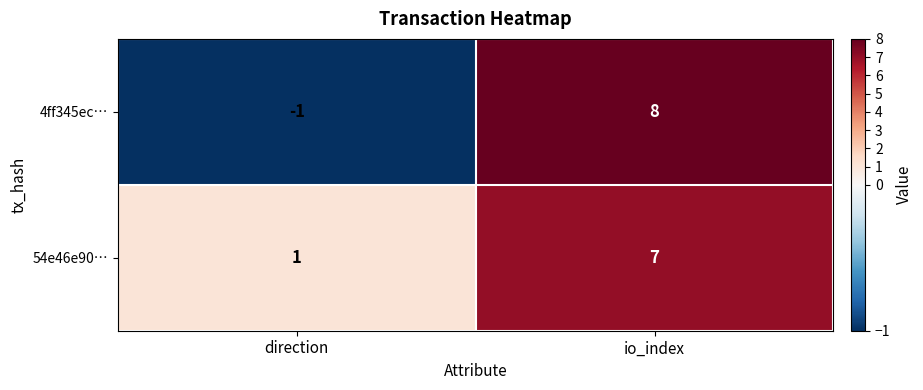

What is the sum of the 4ff345ec… values at direction and io_index?

7